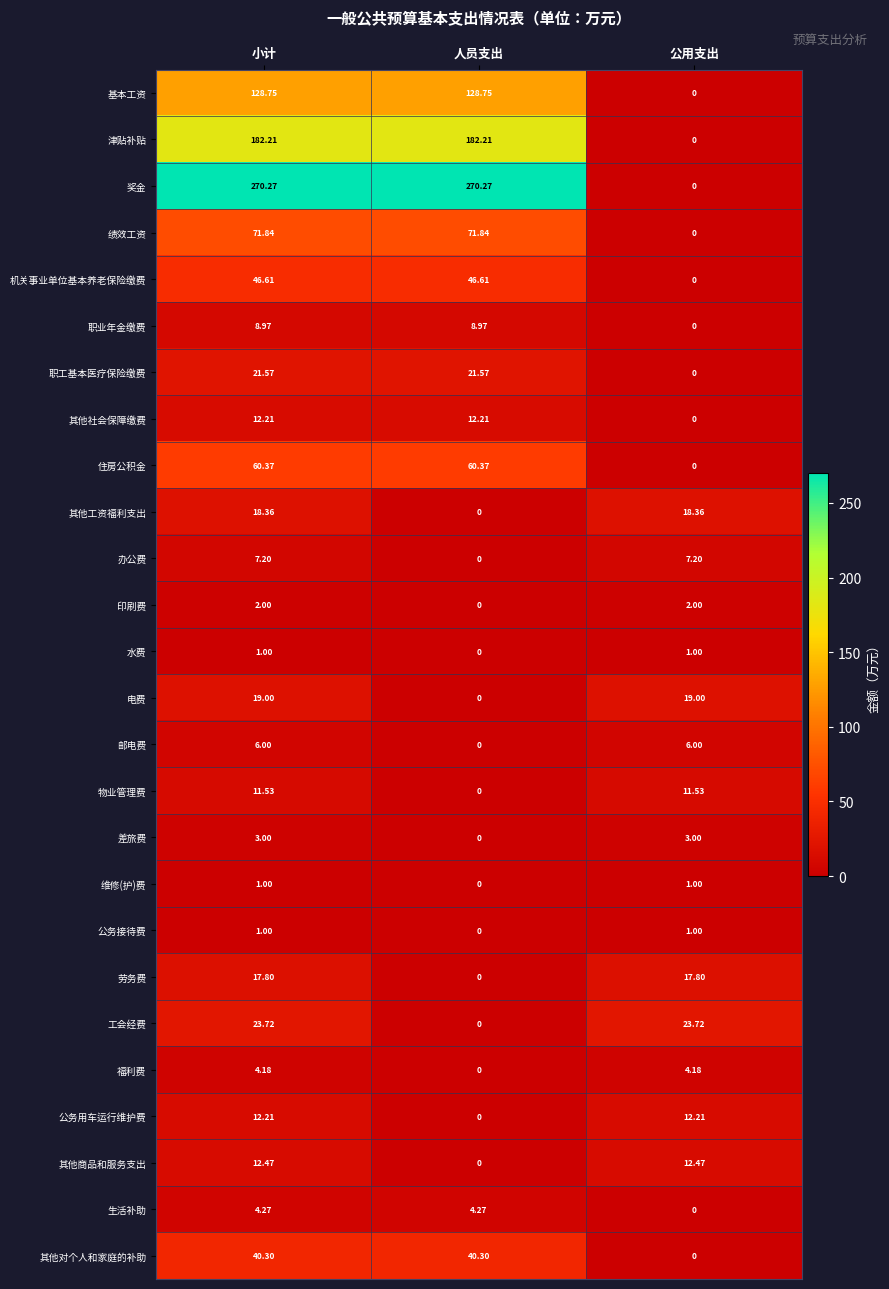

At which category is the sum across all series the highest?

小计